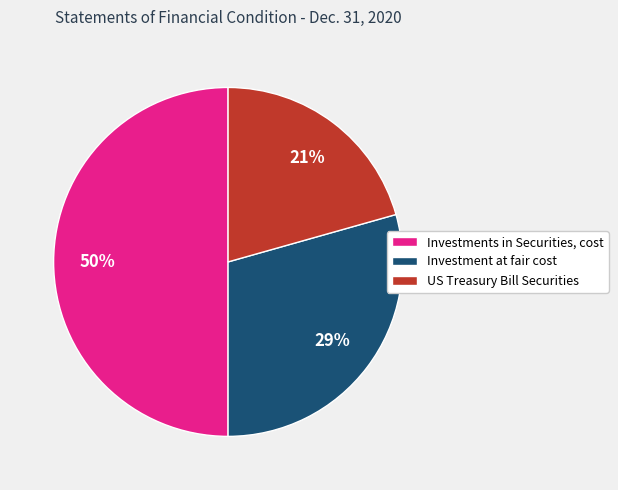

Which category has the smallest portion of the pie?

US Treasury Bill Securities